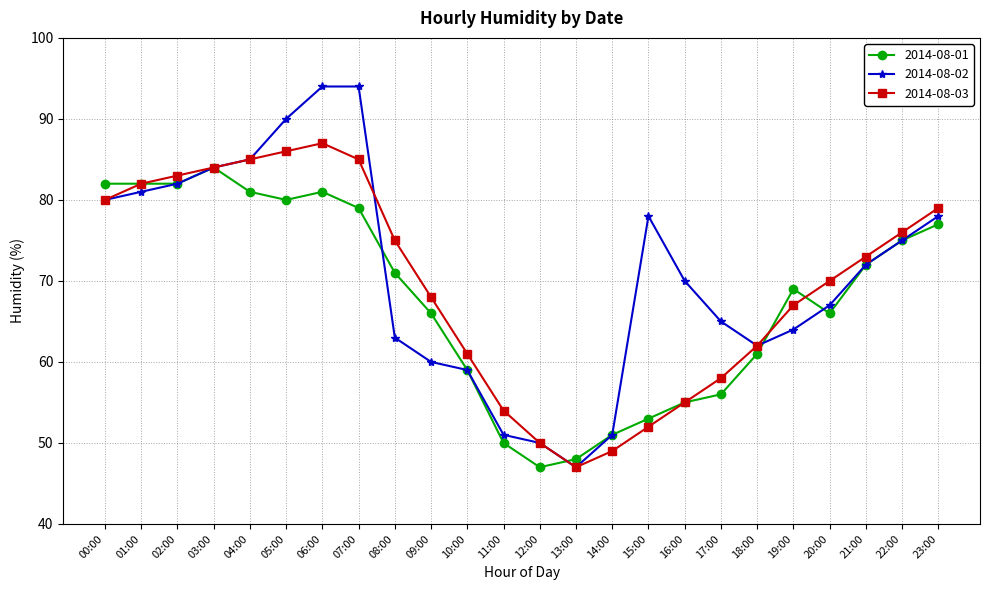

Reading left to right, transcribe all the data shown in this chart.

2014-08-01: 82	82	82	84	81	80	81	79	71	66	59	50	47	48	51	53	55	56	61	69	66	72	75	77
2014-08-02: 80	81	82	84	85	90	94	94	63	60	59	51	50	47	51	78	70	65	62	64	67	72	75	78
2014-08-03: 80	82	83	84	85	86	87	85	75	68	61	54	50	47	49	52	55	58	62	67	70	73	76	79